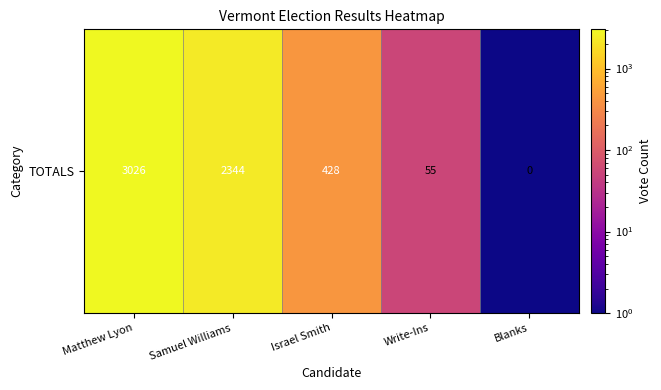

Reading left to right, what are all the values shown in this chart?

3026.0	2344.0	428.0	55.0	0.1